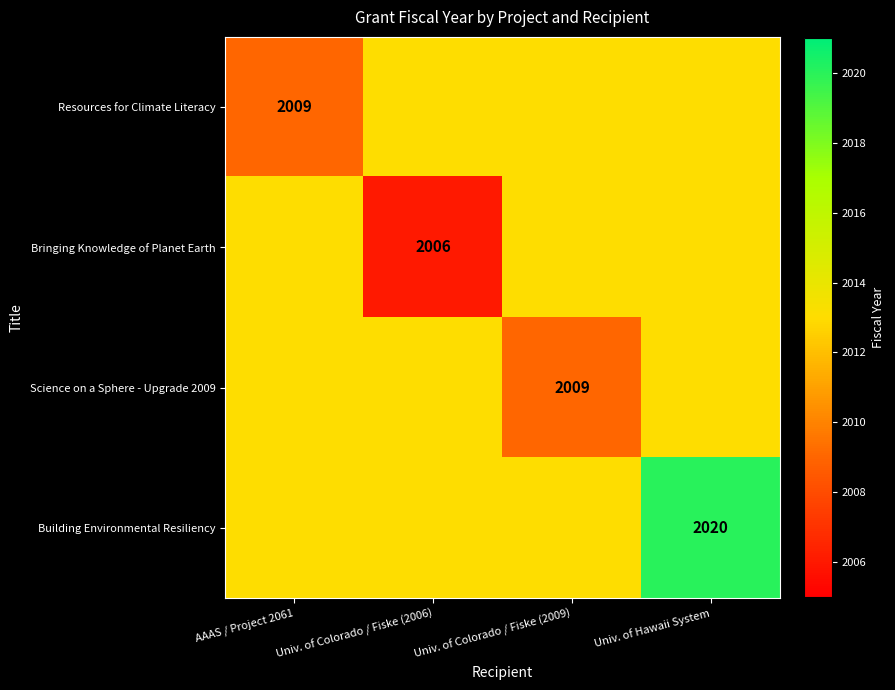

Is it true that Building Environmental Resiliency equals 3430 at Univ. of Hawaii System?

False